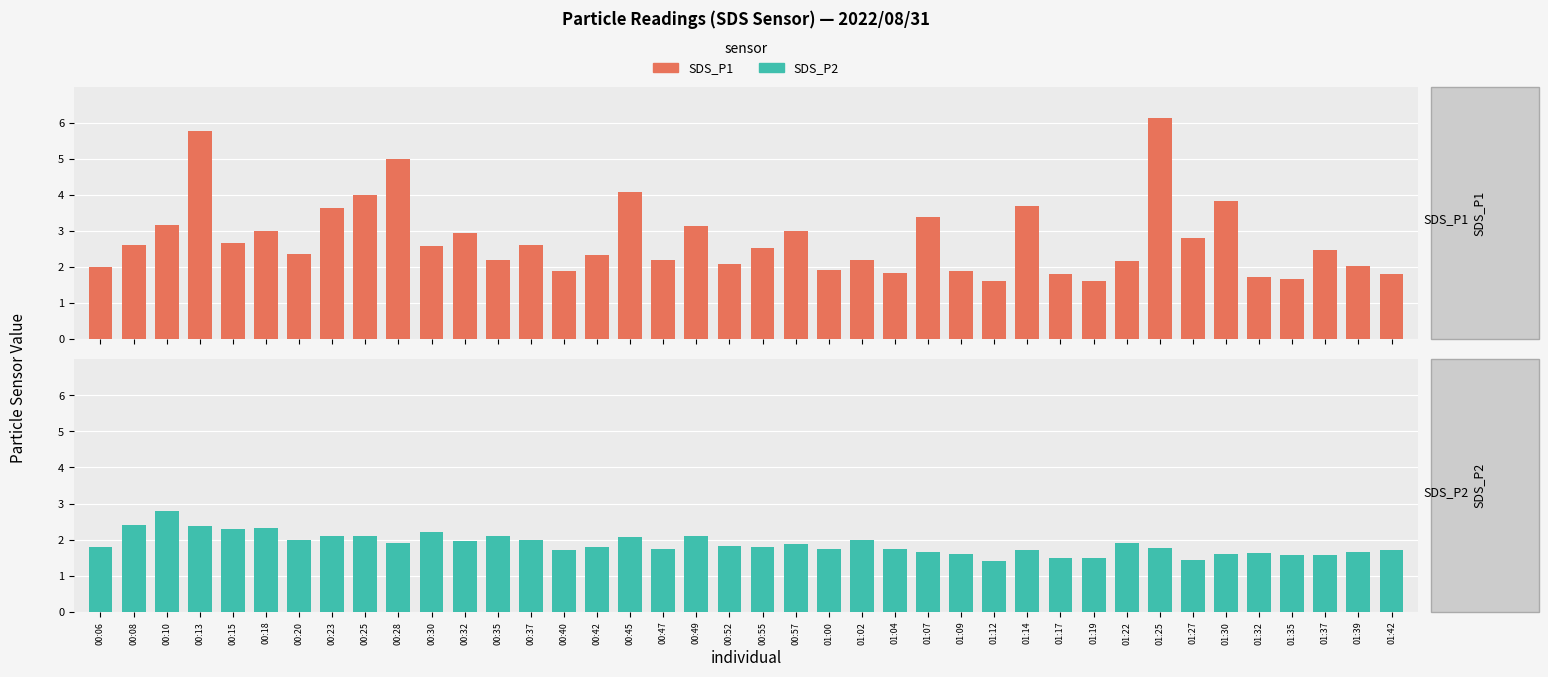

What are all the series names shown in the legend?

SDS_P1, SDS_P2